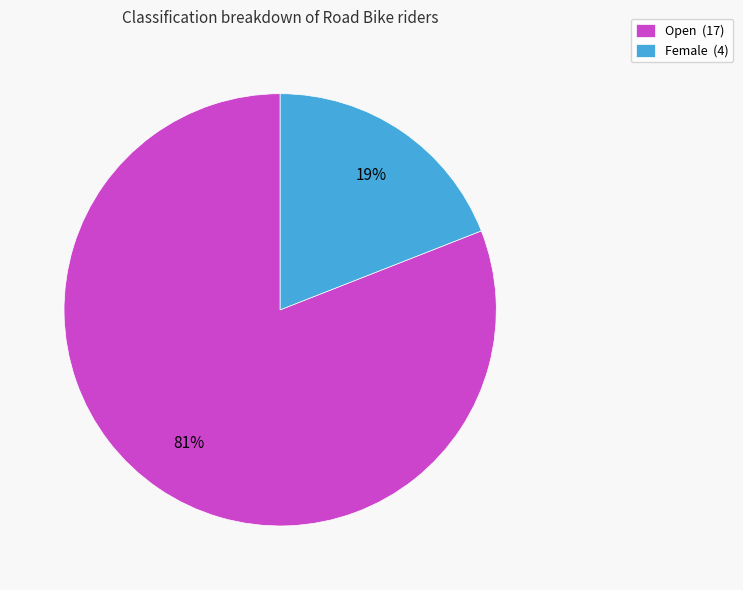

What is the ratio of the value at Female to the value at Open?

0.2